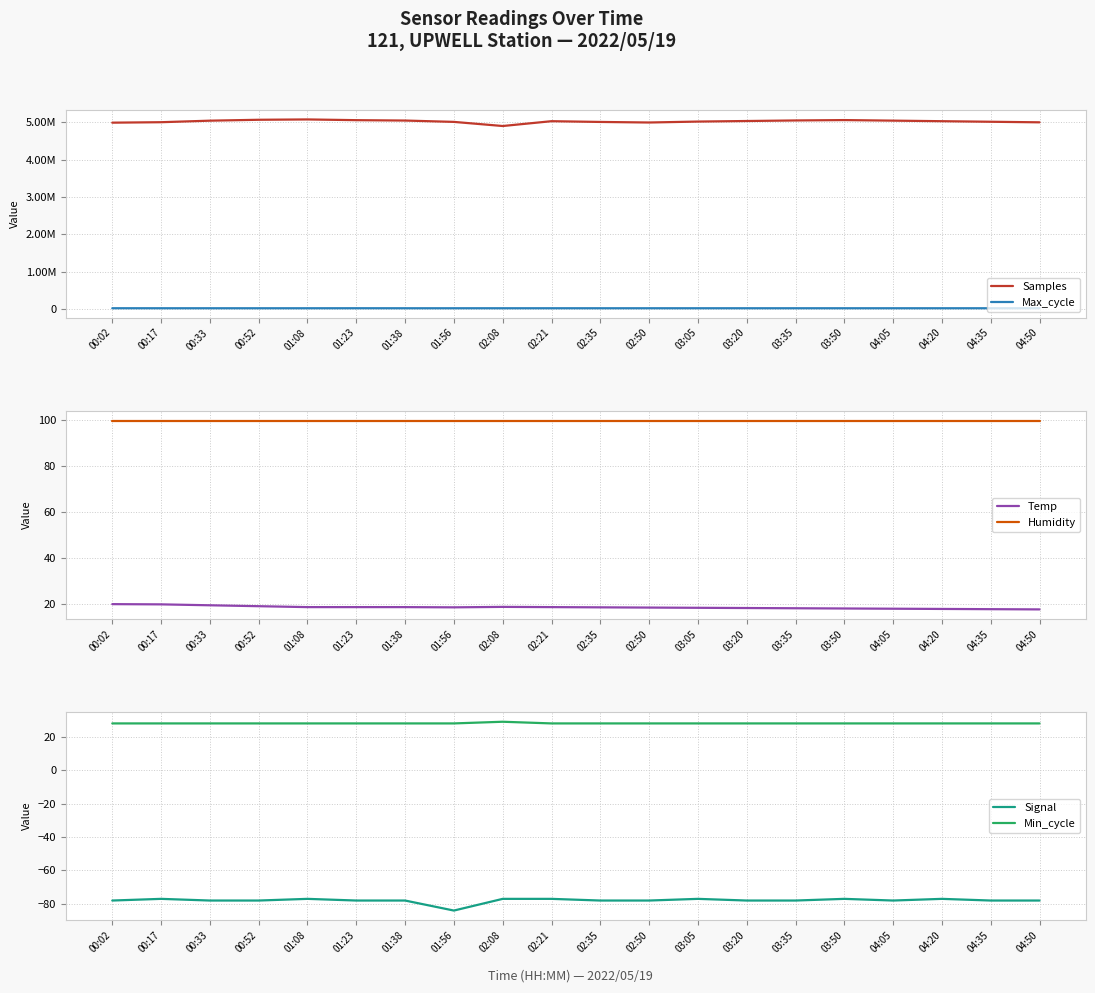

True or false: Samples and Min_cycle cross at least once.

False